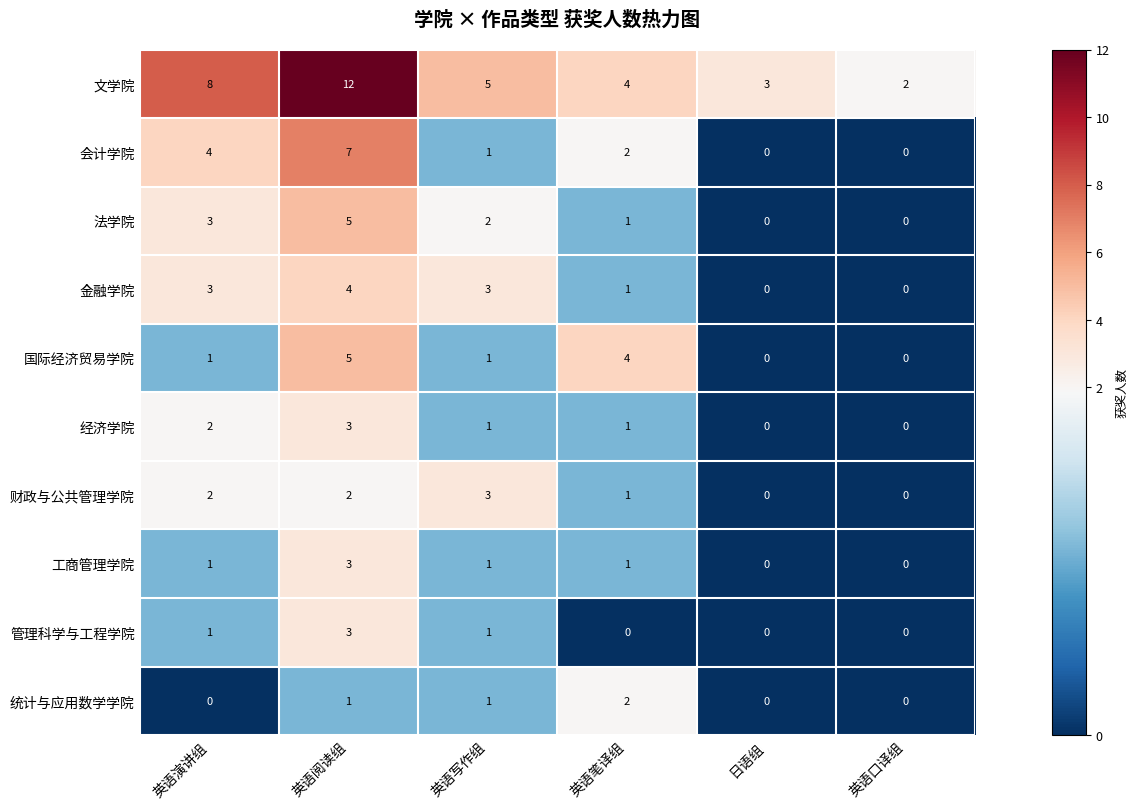

What is the maximum value for 经济学院?

3